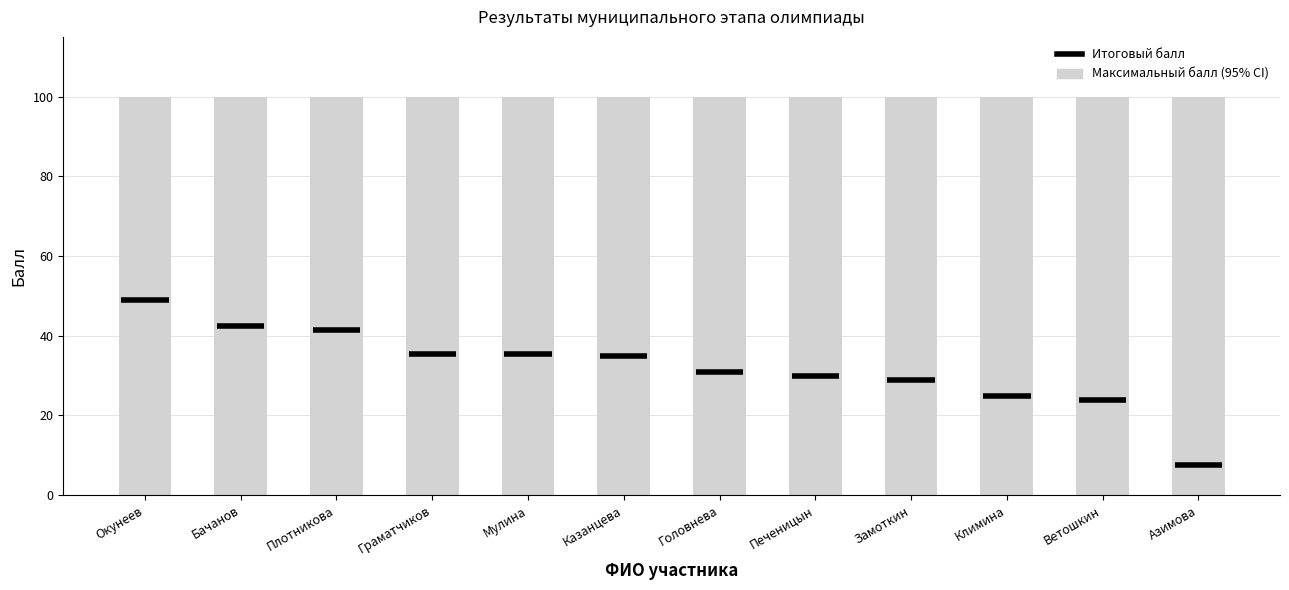

How many groups of bars are there?

12